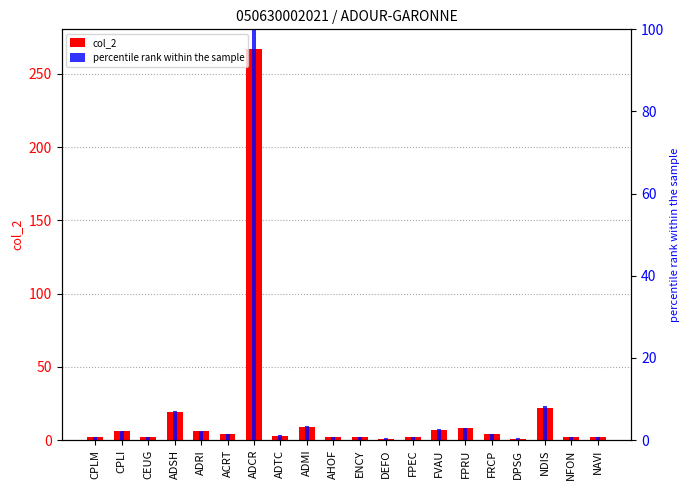

What is the maximum value for percentile rank within the sample?

100.0